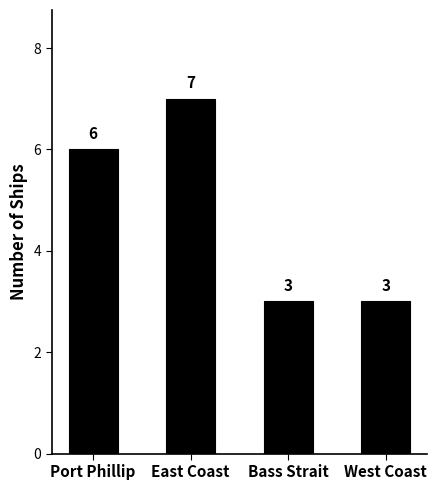

How many bars are there in total?

4